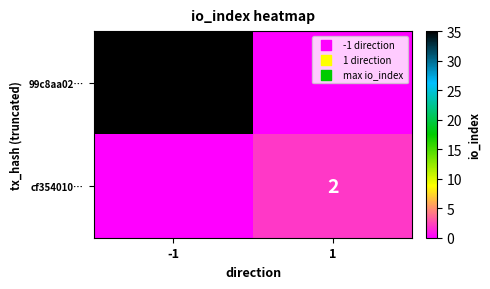

Is it true that cf354010… equals 1 at 1?

False